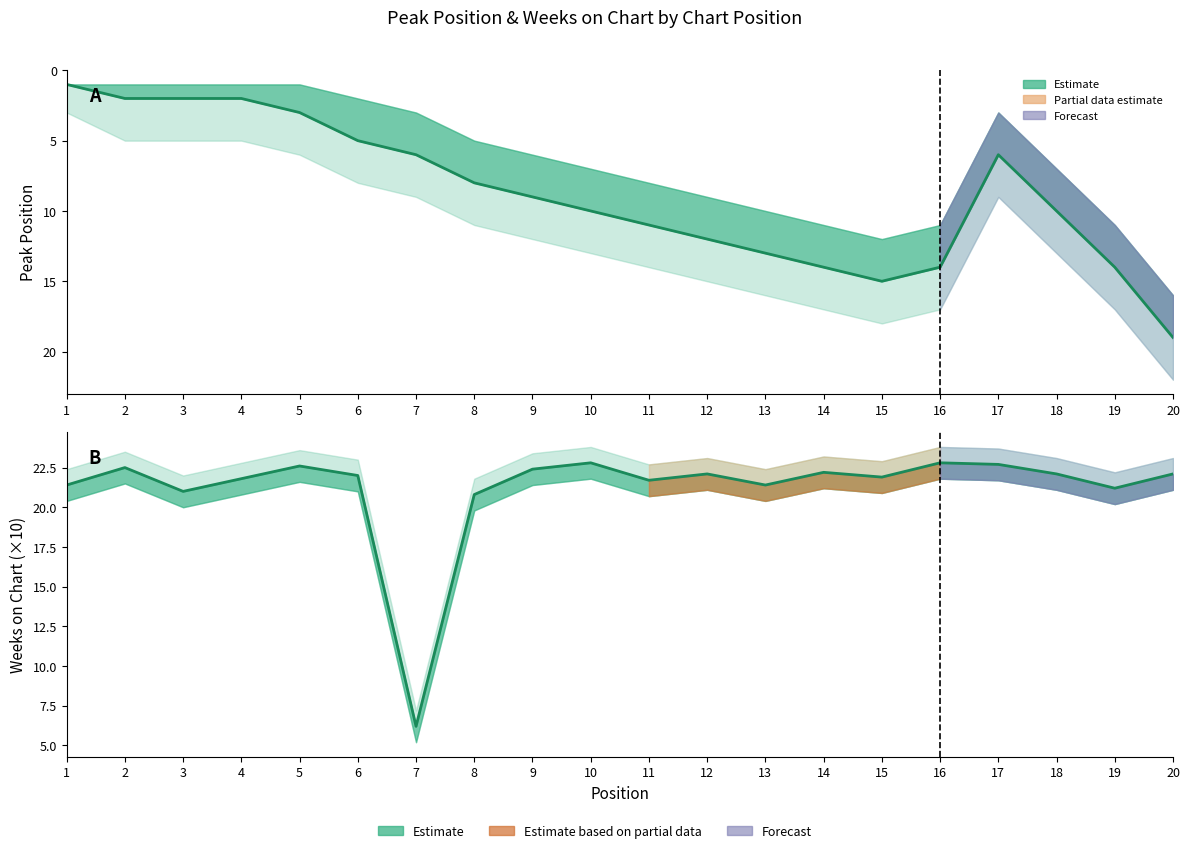

What is the difference between the Weeks on Chart values at 13 and 14?

0.8